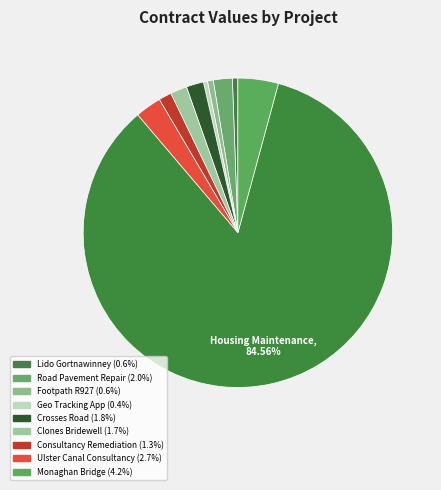

How many segments does this pie chart have?

10